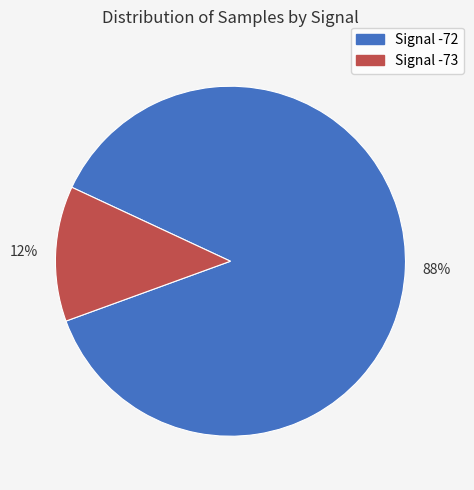

To the nearest percent, what is the average slice percentage?

50%